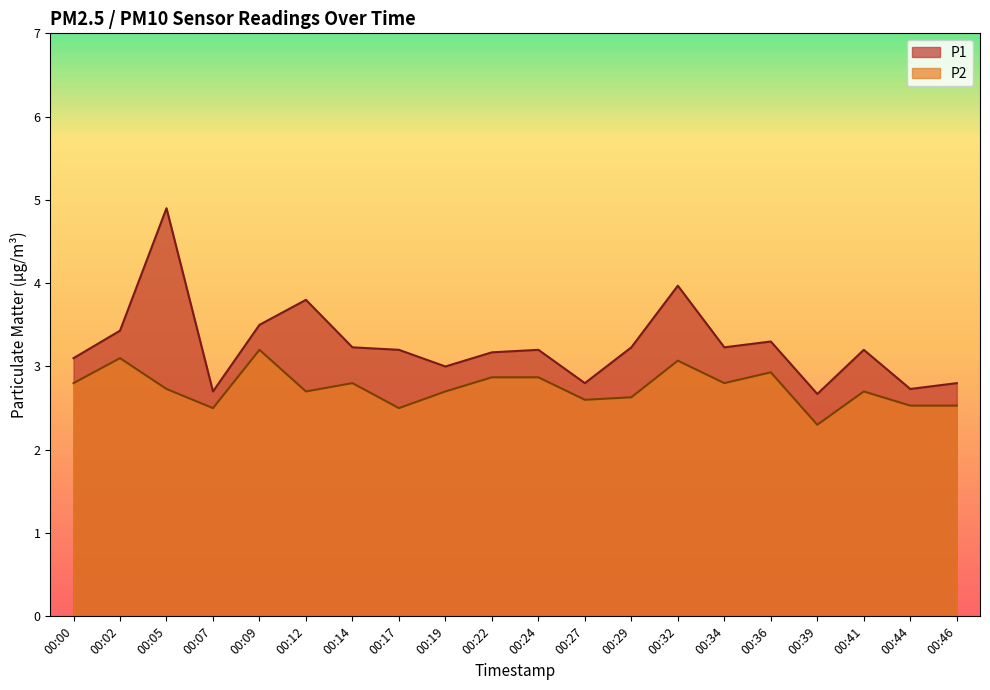

What are all the series names shown in the legend?

P1, P2